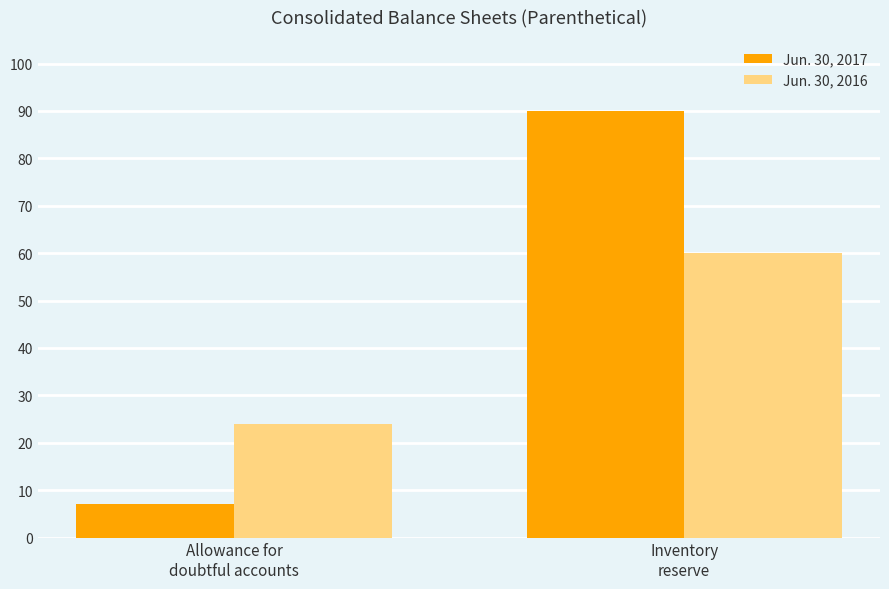

Reading left to right, list all the values displayed in this chart.

Jun. 30, 2017: Allowance for
doubtful accounts=7	Inventory
reserve=90
Jun. 30, 2016: Allowance for
doubtful accounts=24	Inventory
reserve=60